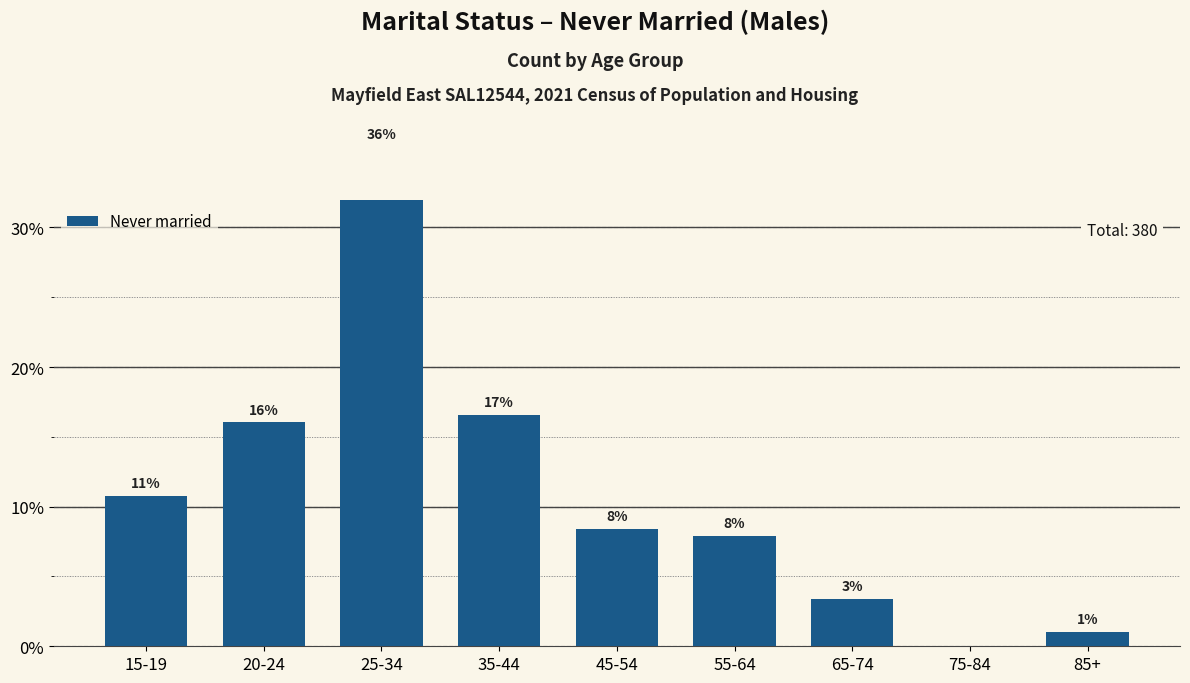

What value does the data have at 85+?

1.1